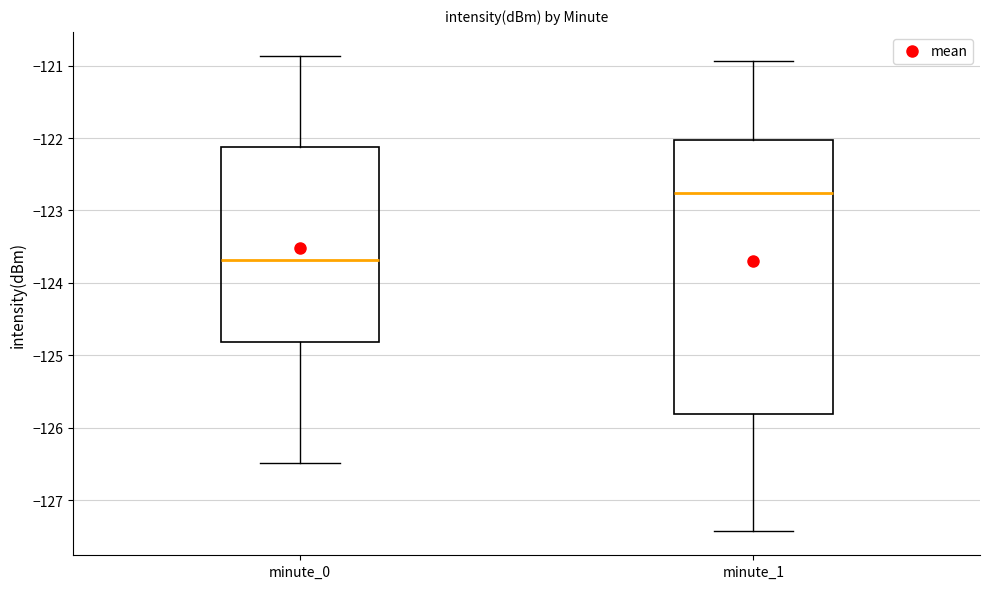

Which box has the lowest median line?

minute_0